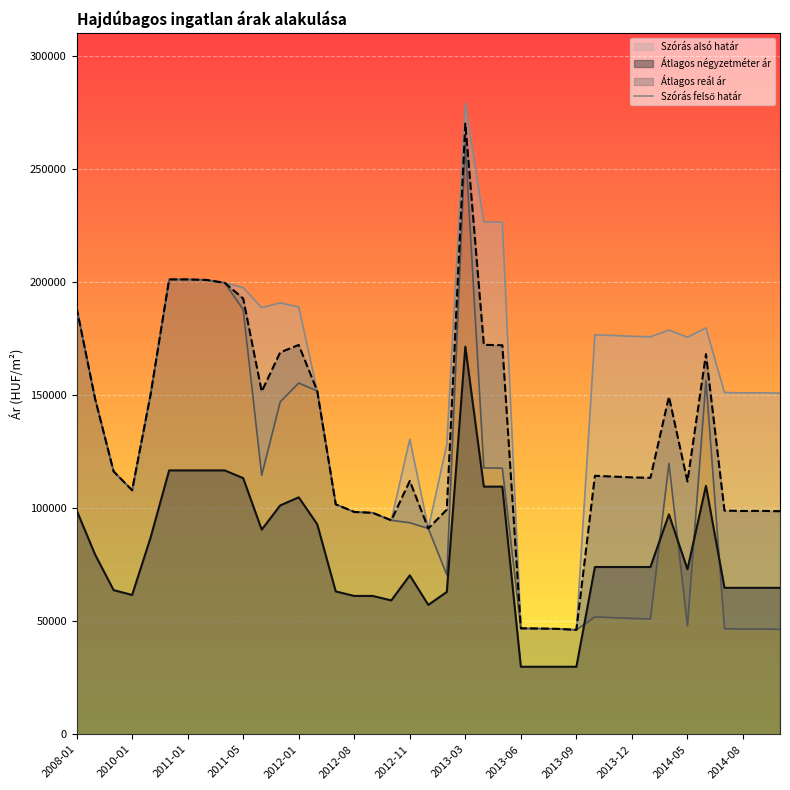

What is the highest value of the Átlagos reál ár series?

269972